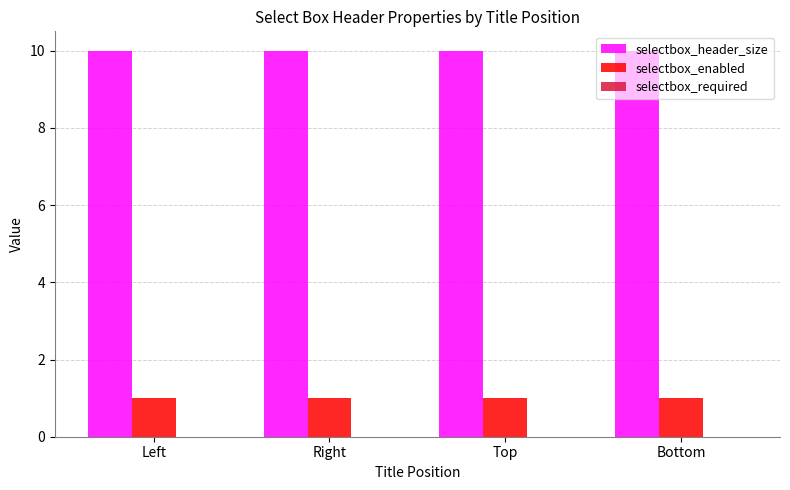

What value does the selectbox_header_size series have at Top?

10